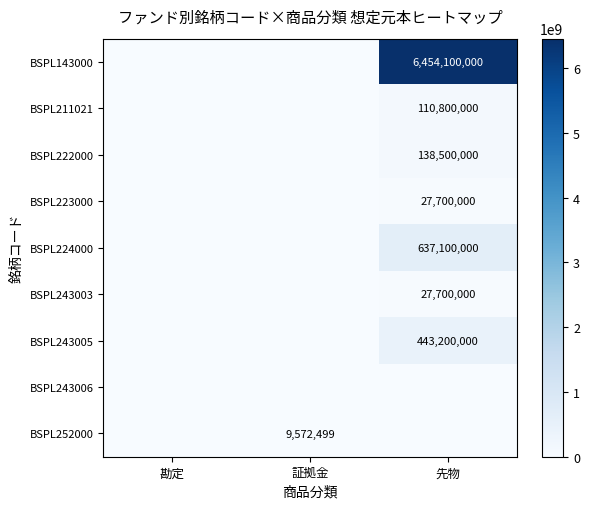

Is the value of BSPL224000 at 先物 greater than the value of BSPL211021 at 先物?

Yes